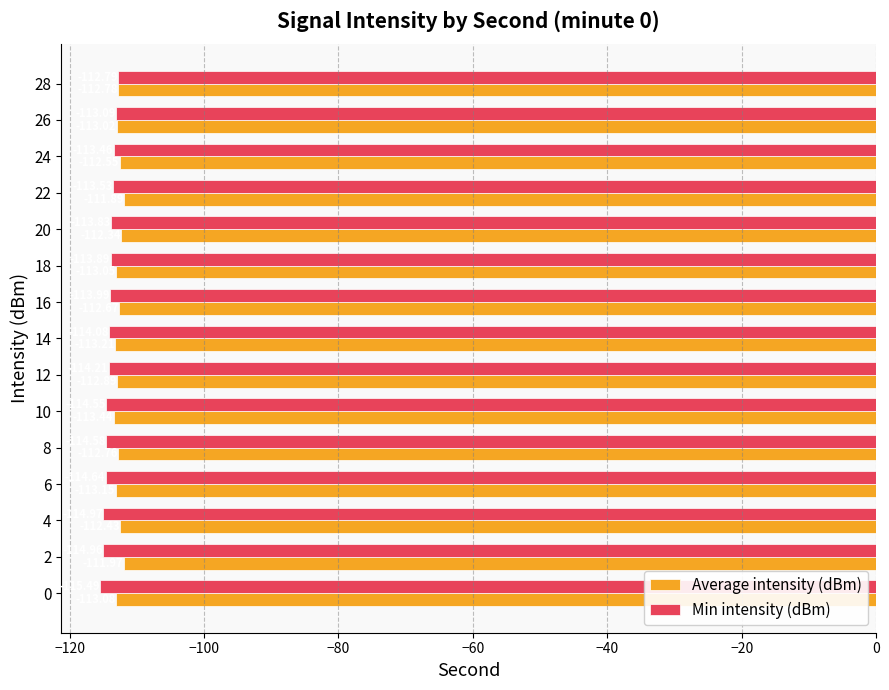

What is the minimum value shown in the chart?

-115.5